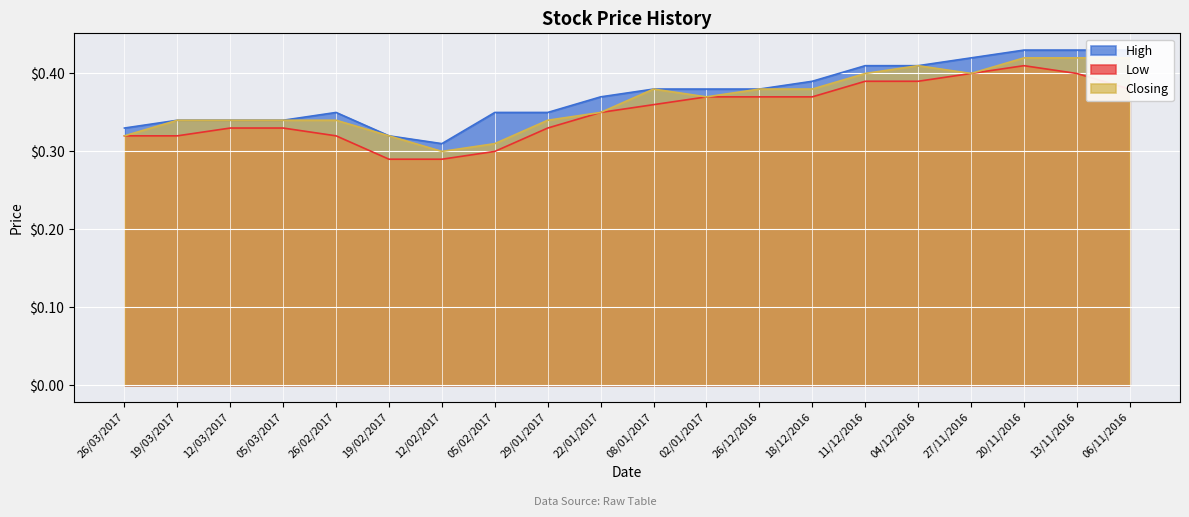

True or false: High and Closing intersect in this chart.

False